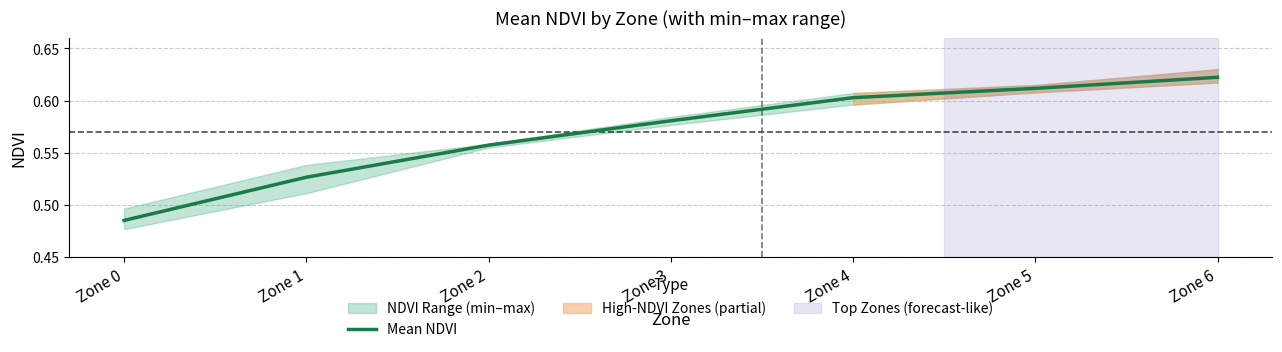

Which category has the highest value across all series?

Zone 6